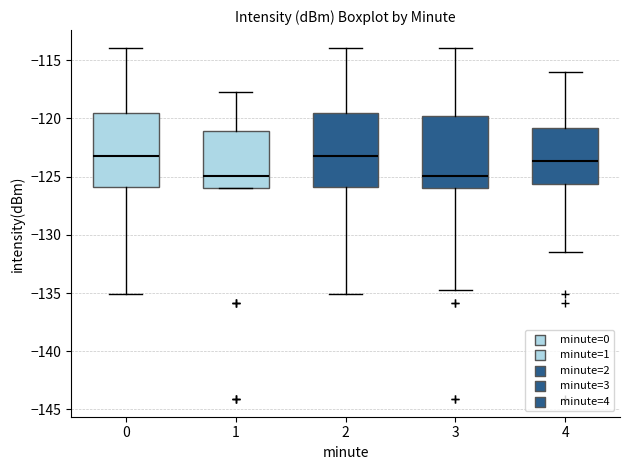

Where is the lower edge of the box at x = 4 on the y-axis? The values are not printed on the chart, so give them approximately, as read against the axis.

-125.5